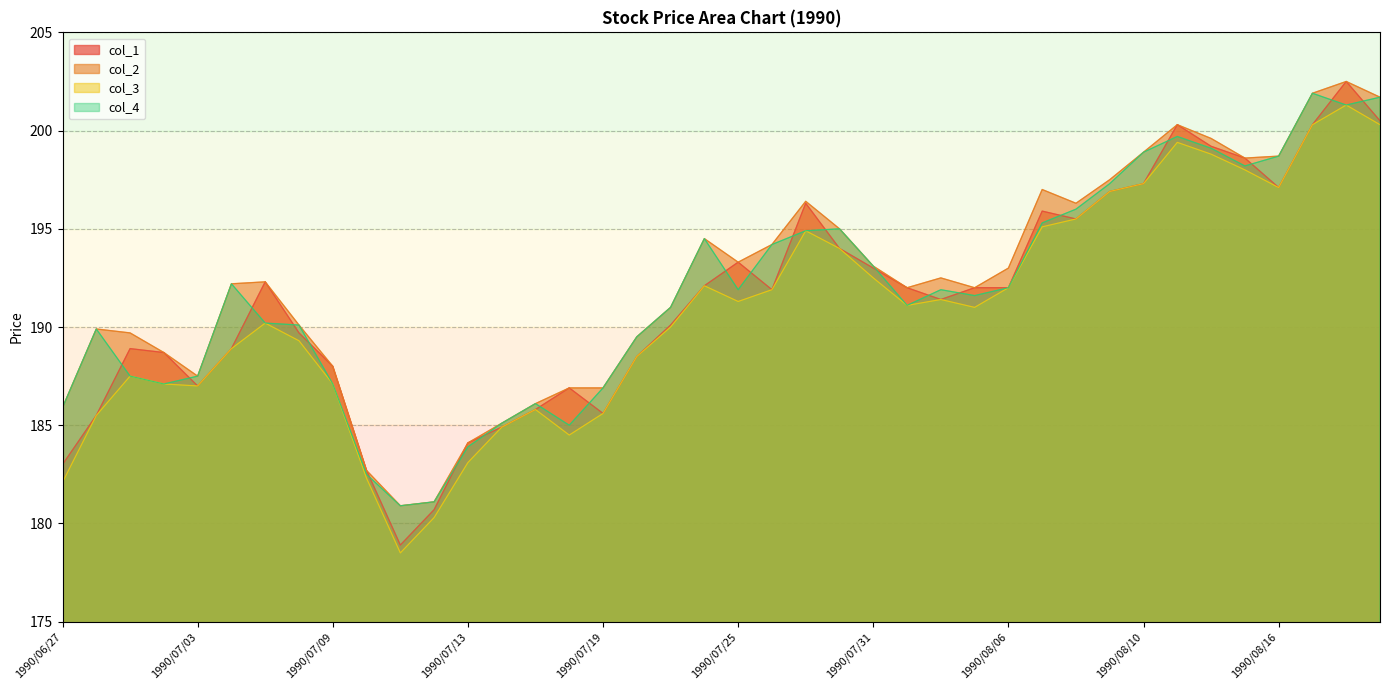

At which category does col_3 reach its first local valley?

1990/07/03